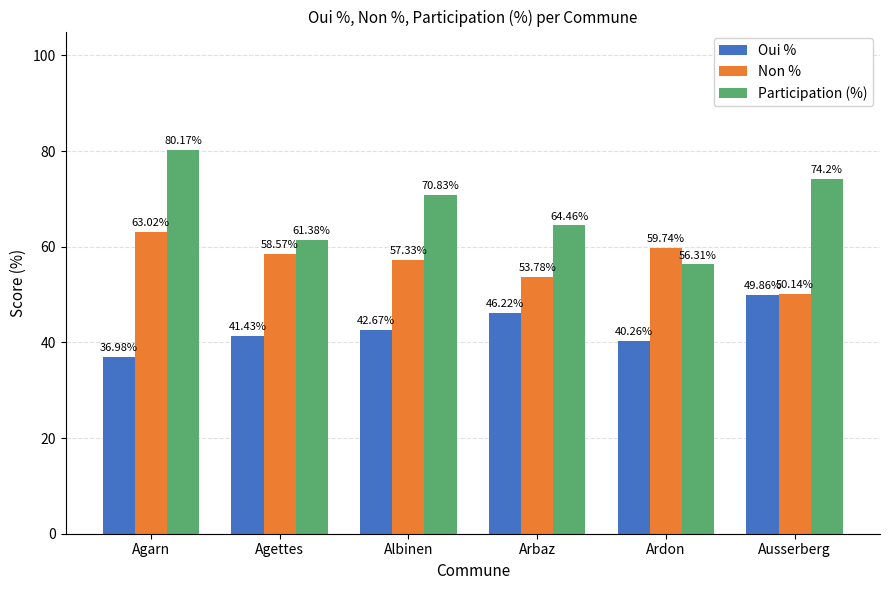

What is the lowest value of the Oui % series?

37.0